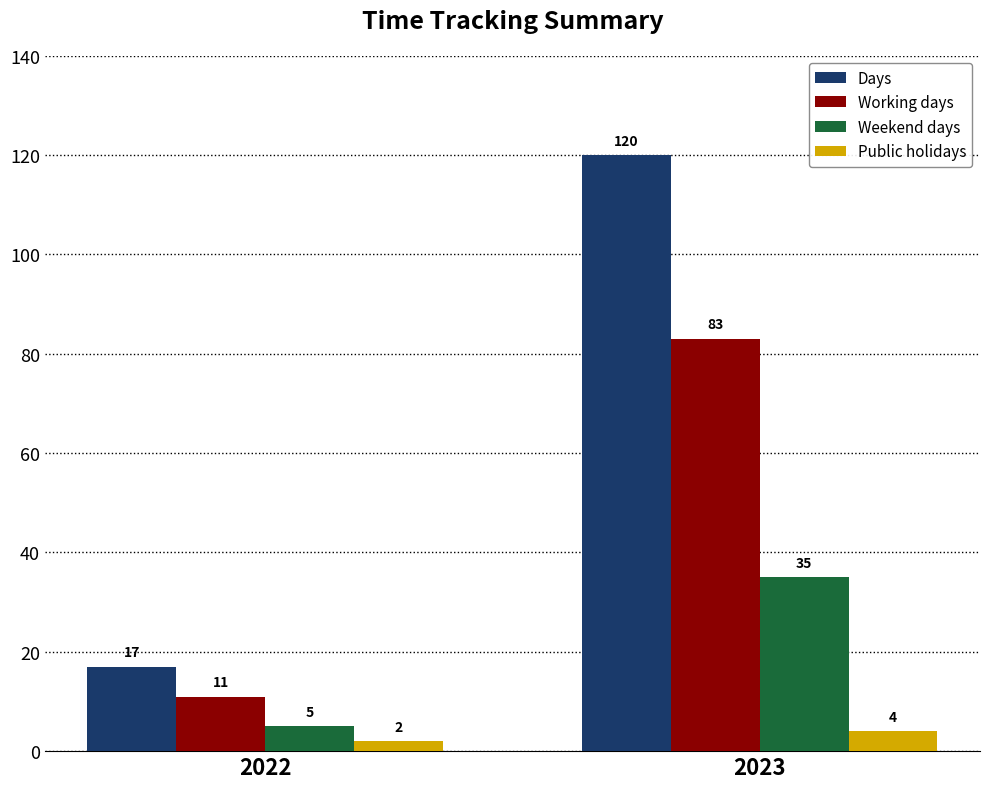

Which series has the widest spread of values?

Days